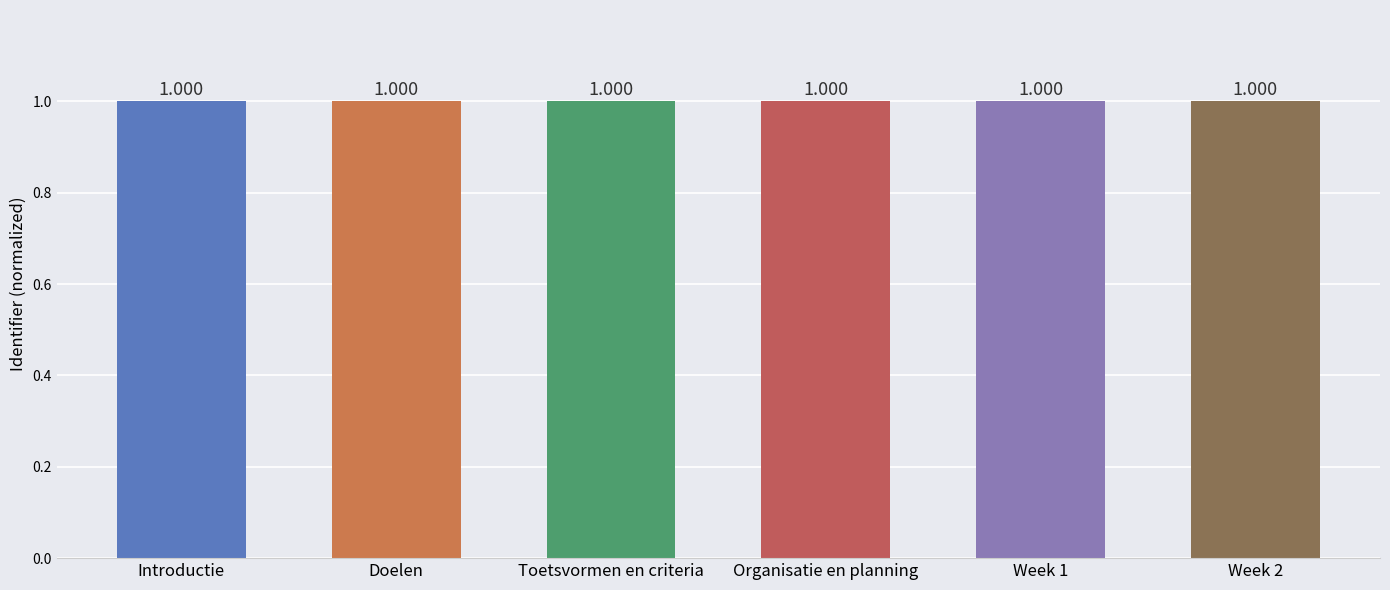

Where is the data nearest to the value 0?

Introductie